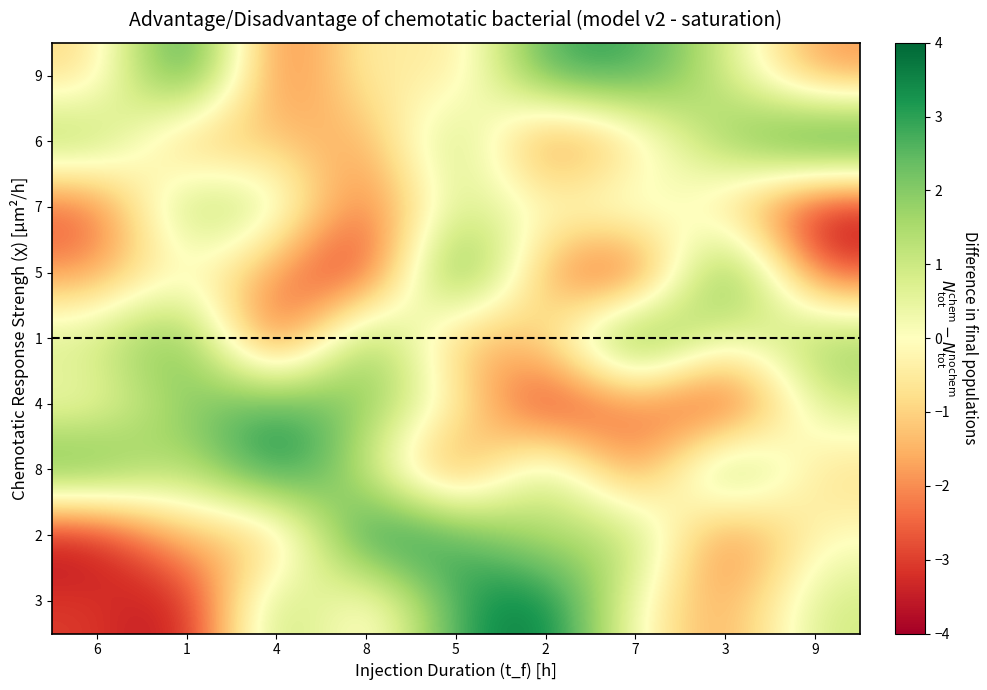

Which has a higher value, 6 or 5?

5